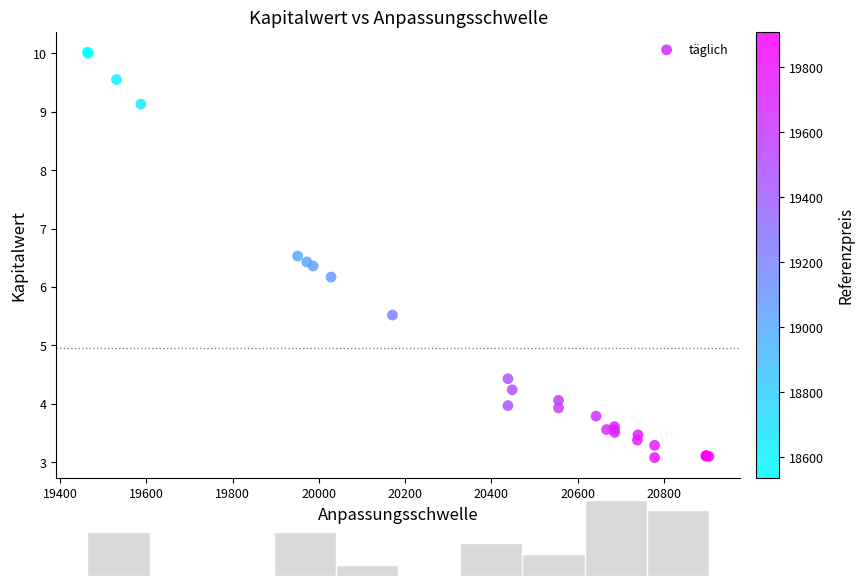

What Y value in the scatter plot is closest to 6?

6.2